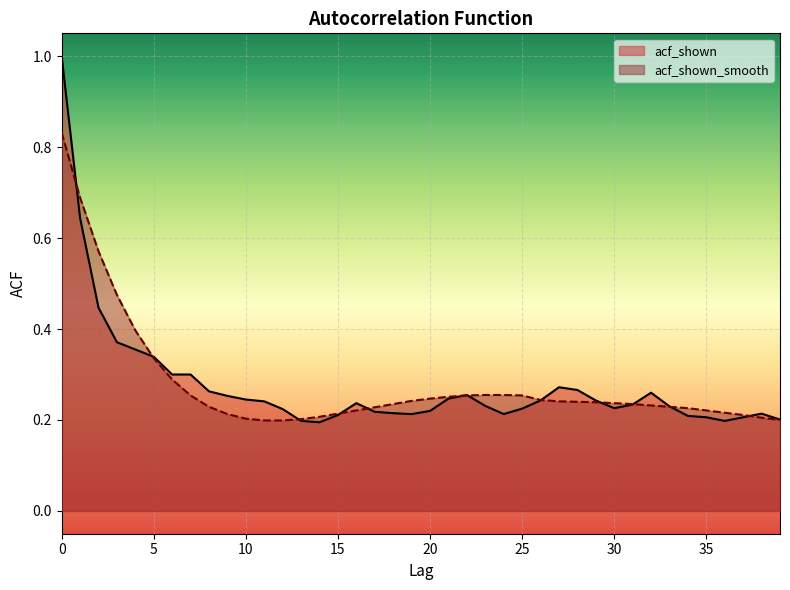

What is the difference between the second highest and second lowest values in the acf_shown_smooth series?

0.5